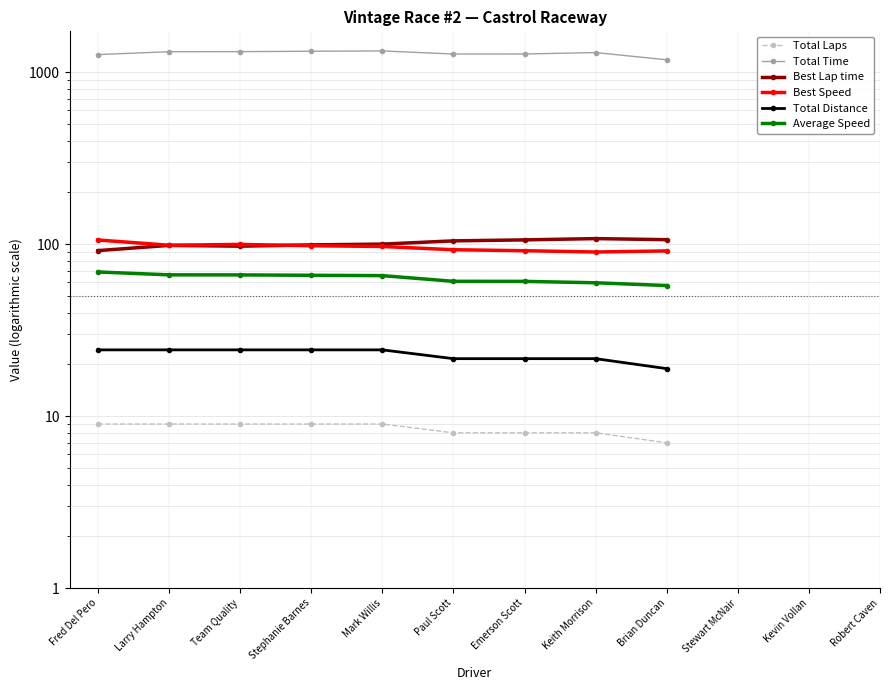

What is the difference between the maximum and minimum values in the Average Speed series?

11.5